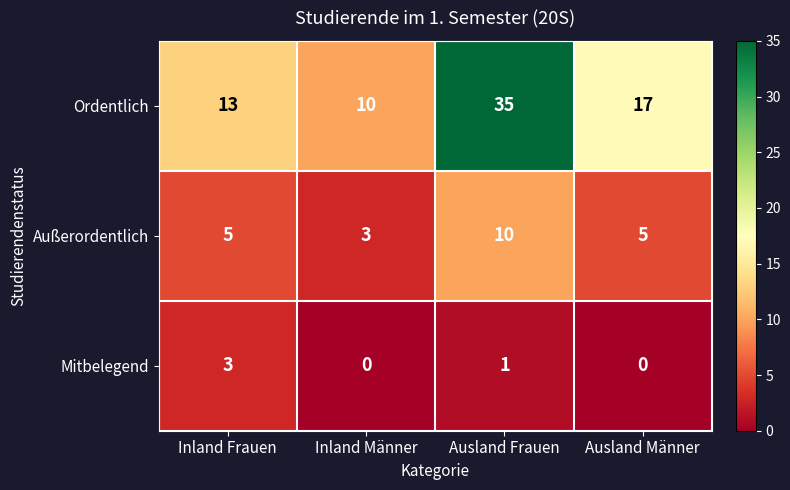

Rank the series by their average value, from lowest to highest.

Mitbelegend, Außerordentlich, Ordentlich